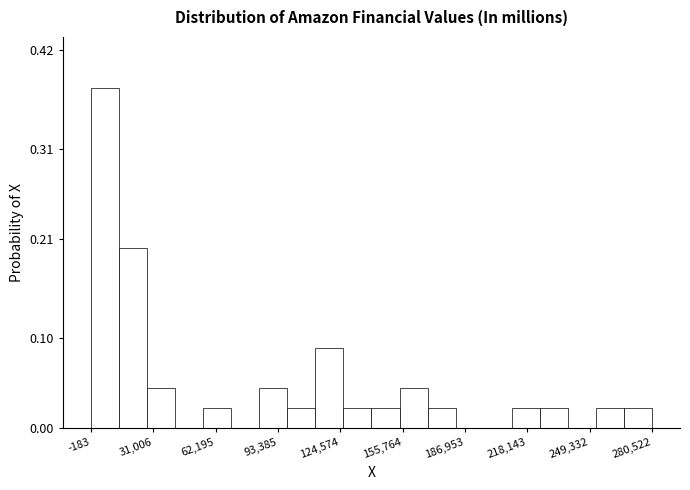

Read against the x-axis, roughly where is the centre of the tallest bar?

5000